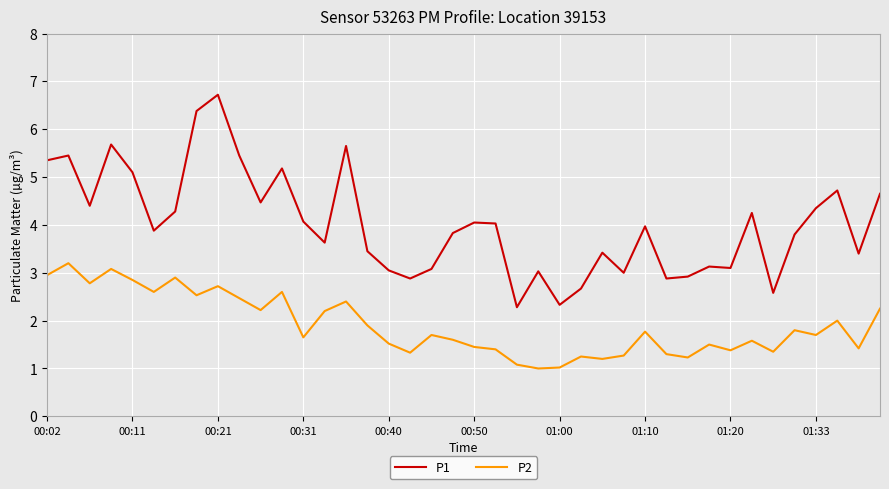

Which series has the largest range (max minus min)?

P1